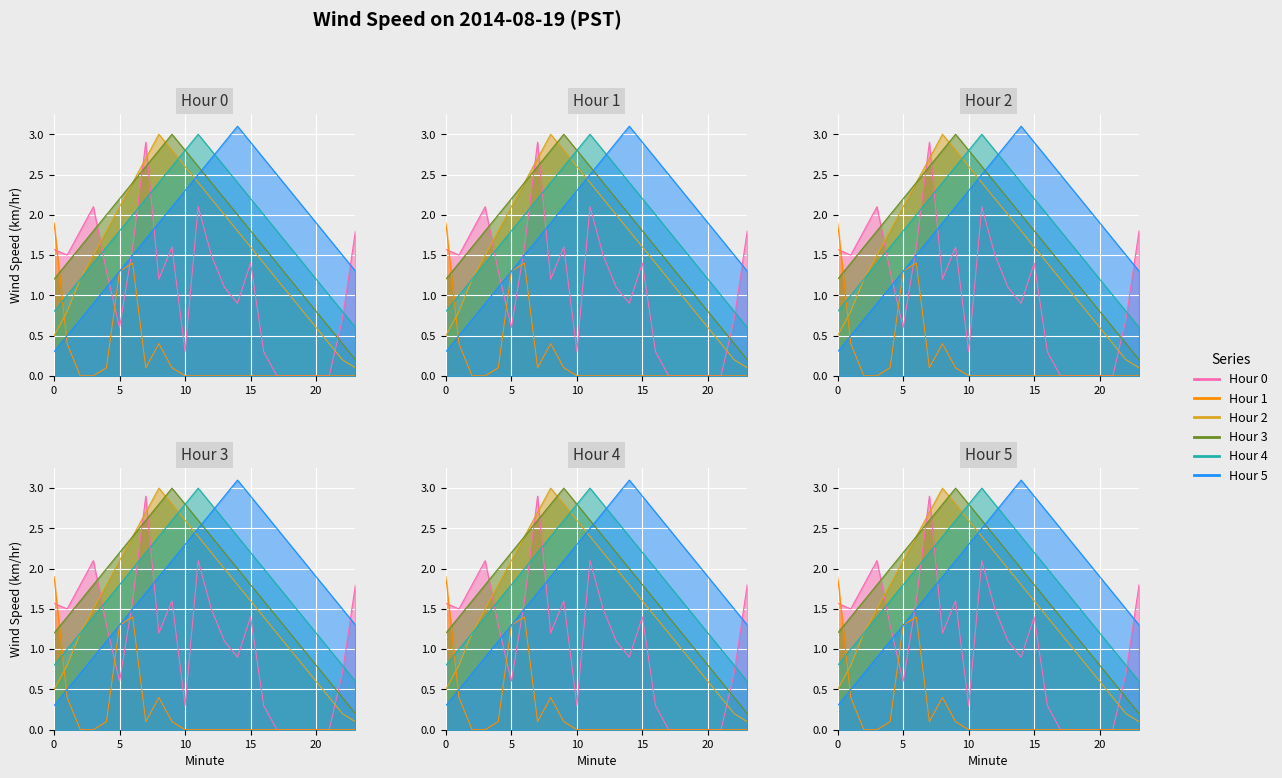

How many lines are shown in the chart?

6